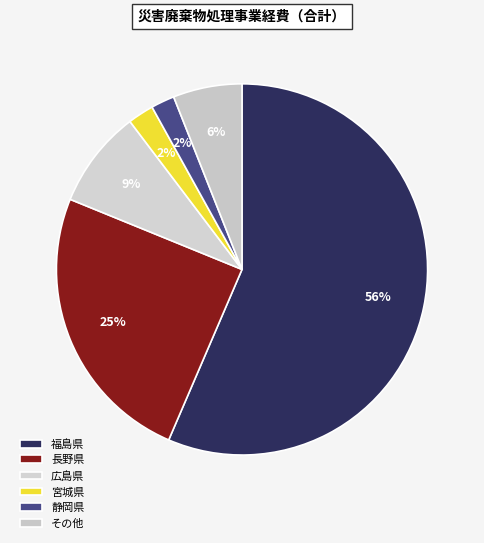

Count the number of slices in the pie.

6